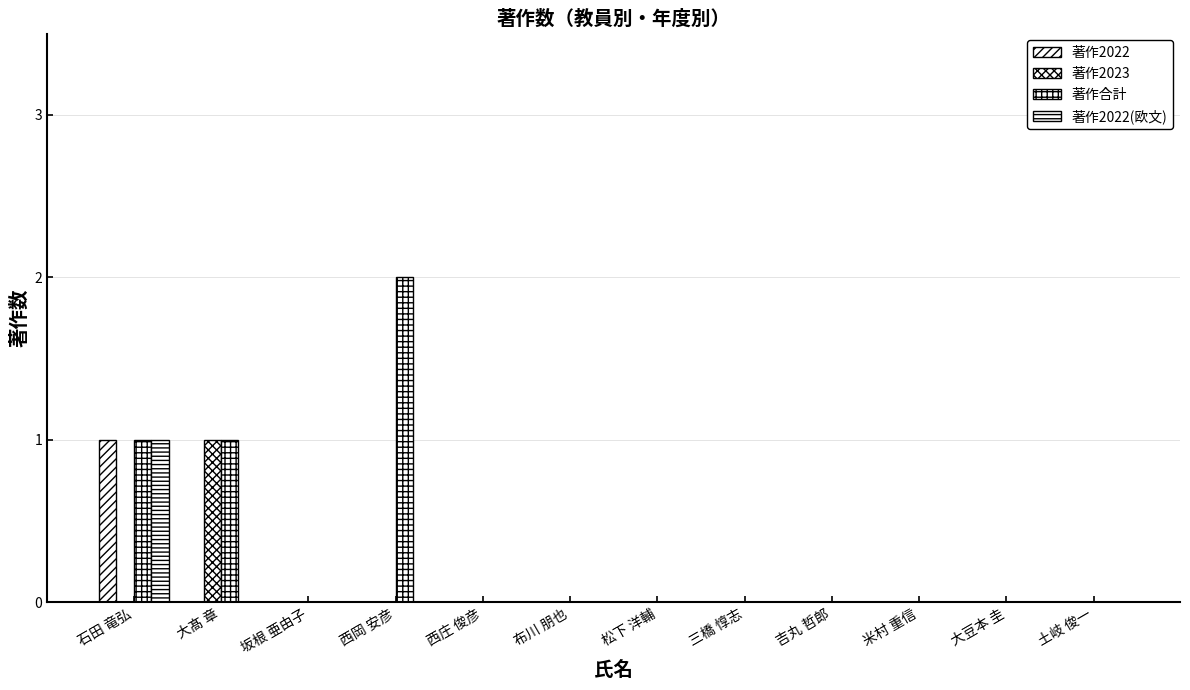

What position from the left is 三橋 惇志?

8